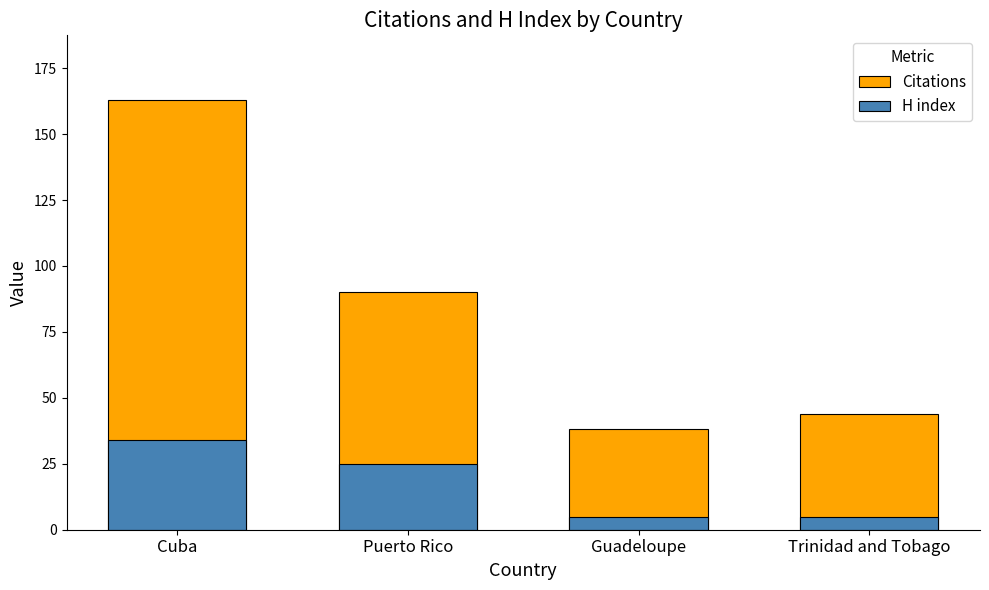

What is the label of the 1st bar from the right?

Trinidad and Tobago